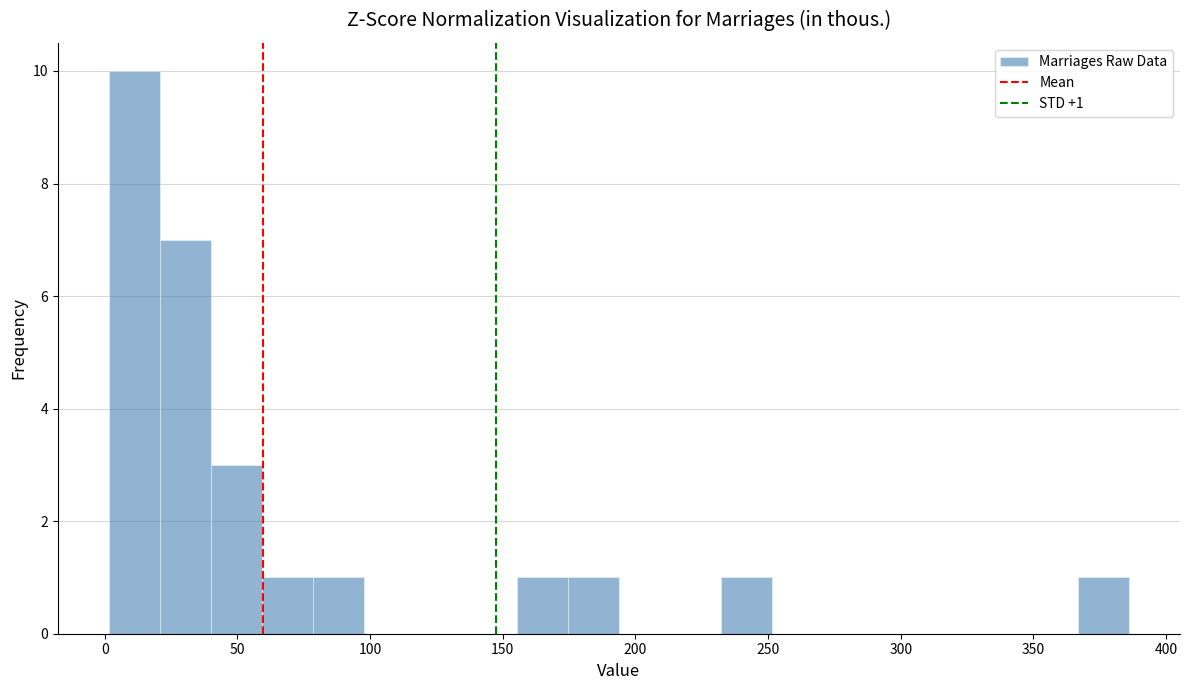

Read against the x-axis, roughly where is the centre of the tallest bar?

10